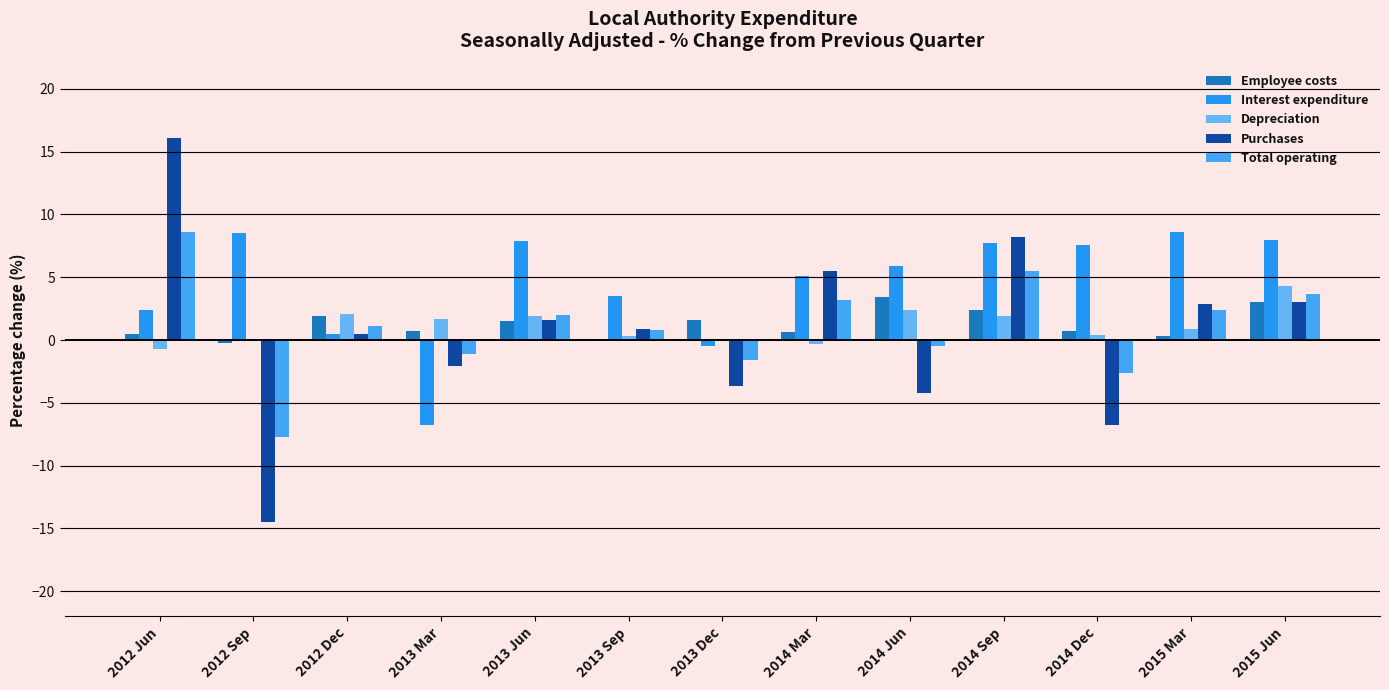

Reading left to right, what are all the values shown in this chart?

Employee costs: 2012 Jun=0.5	2012 Sep=-0.2	2012 Dec=1.9	2013 Mar=0.7	2013 Jun=1.5	2013 Sep=0.1	2013 Dec=1.6	2014 Mar=0.6	2014 Jun=3.4	2014 Sep=2.4	2014 Dec=0.7	2015 Mar=0.3	2015 Jun=3.0
Interest expenditure: 2012 Jun=2.4	2012 Sep=8.5	2012 Dec=0.5	2013 Mar=-6.8	2013 Jun=7.9	2013 Sep=3.5	2013 Dec=-0.5	2014 Mar=5.1	2014 Jun=5.9	2014 Sep=7.7	2014 Dec=7.6	2015 Mar=8.6	2015 Jun=8.0
Depreciation: 2012 Jun=-0.7	2012 Sep=0.1	2012 Dec=2.1	2013 Mar=1.7	2013 Jun=1.9	2013 Sep=0.3	2013 Dec=-0.1	2014 Mar=-0.3	2014 Jun=2.4	2014 Sep=1.9	2014 Dec=0.4	2015 Mar=0.9	2015 Jun=4.3
Purchases: 2012 Jun=16.1	2012 Sep=-14.5	2012 Dec=0.5	2013 Mar=-2.1	2013 Jun=1.6	2013 Sep=0.9	2013 Dec=-3.7	2014 Mar=5.5	2014 Jun=-4.2	2014 Sep=8.2	2014 Dec=-6.8	2015 Mar=2.9	2015 Jun=3.0
Total operating: 2012 Jun=8.6	2012 Sep=-7.7	2012 Dec=1.1	2013 Mar=-1.1	2013 Jun=2.0	2013 Sep=0.8	2013 Dec=-1.6	2014 Mar=3.2	2014 Jun=-0.5	2014 Sep=5.5	2014 Dec=-2.6	2015 Mar=2.4	2015 Jun=3.7